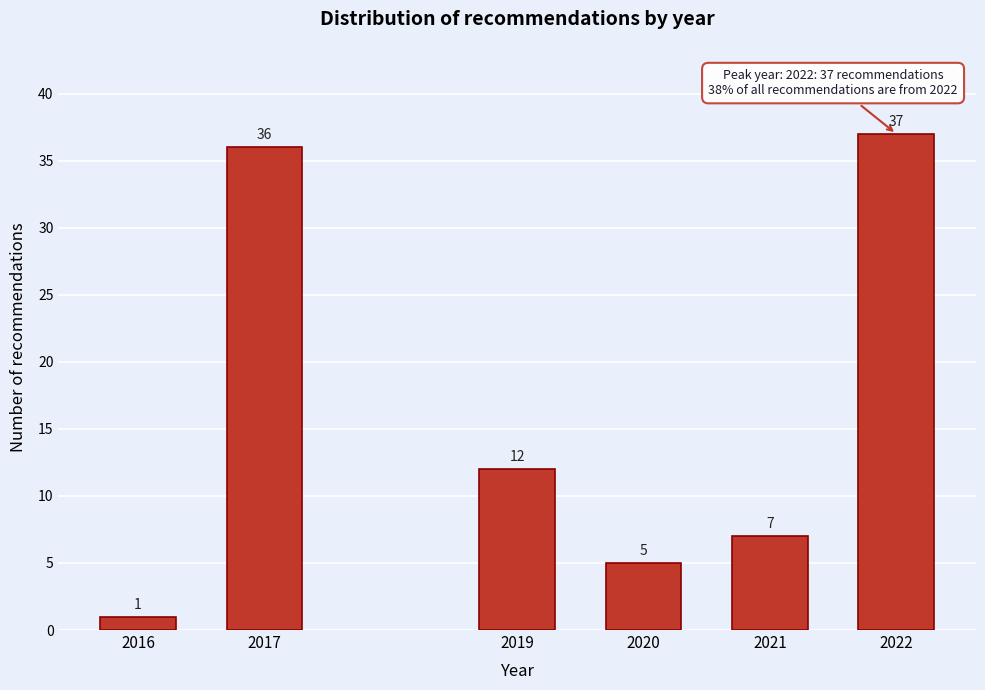

Reading left to right, list all the values displayed in this chart.

2016=1	2017=36	2019=12	2020=5	2021=7	2022=37